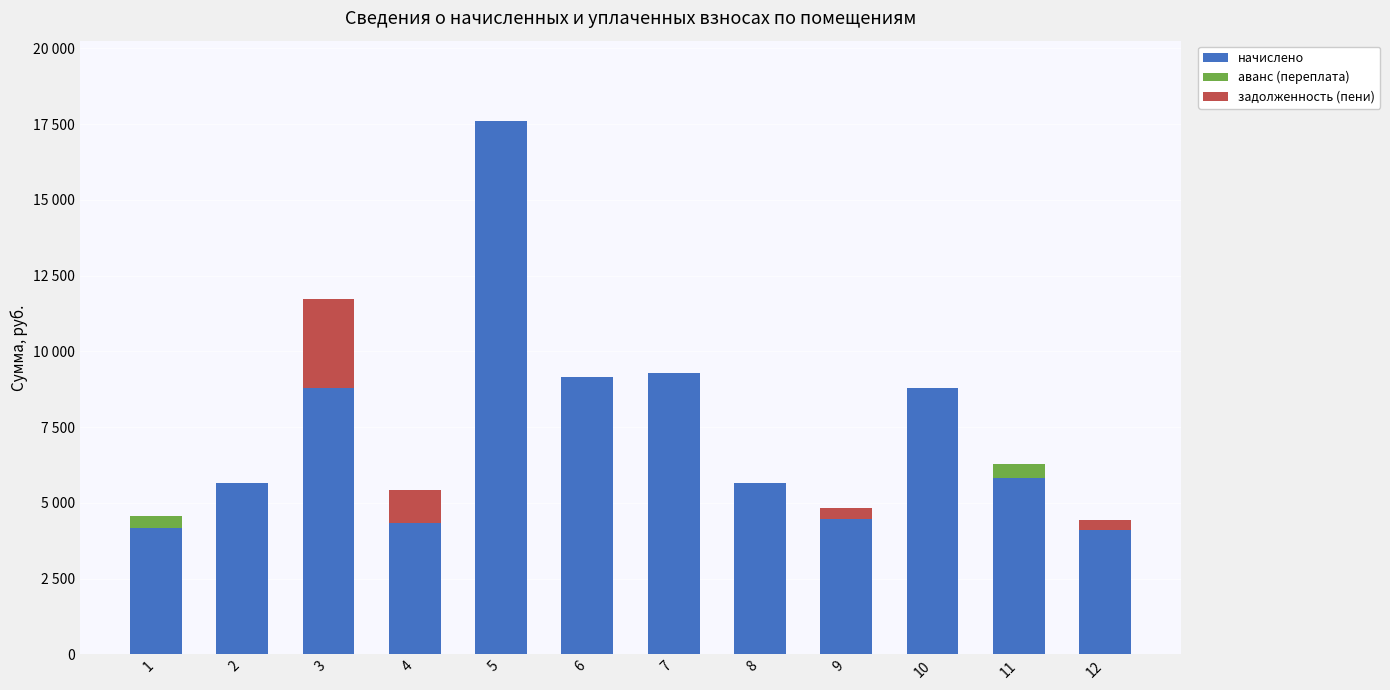

Are the bars grouped side by side (vs. stacked)?

No